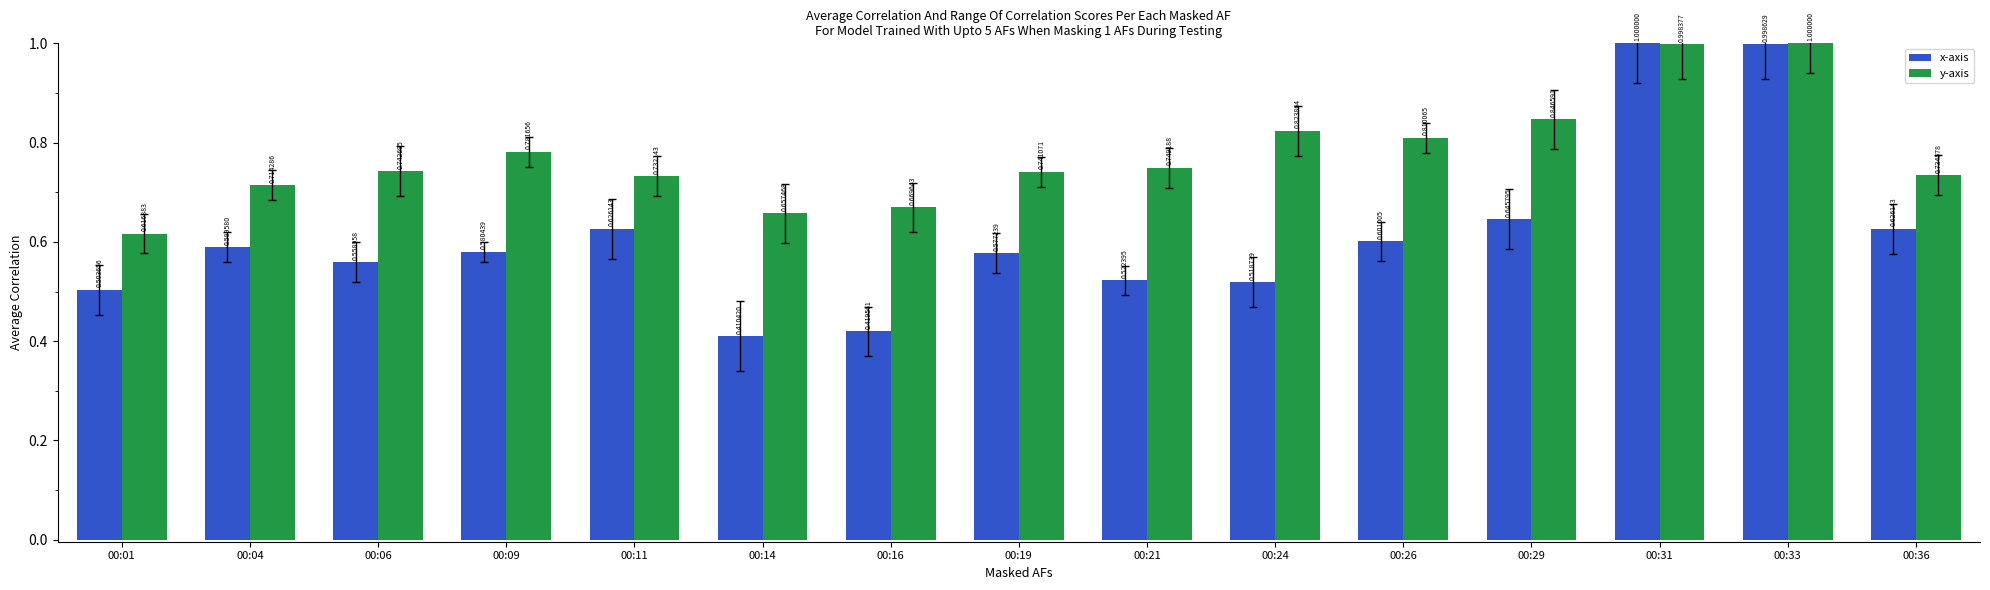

What is the difference between the highest and lowest values at 00:24?

0.3